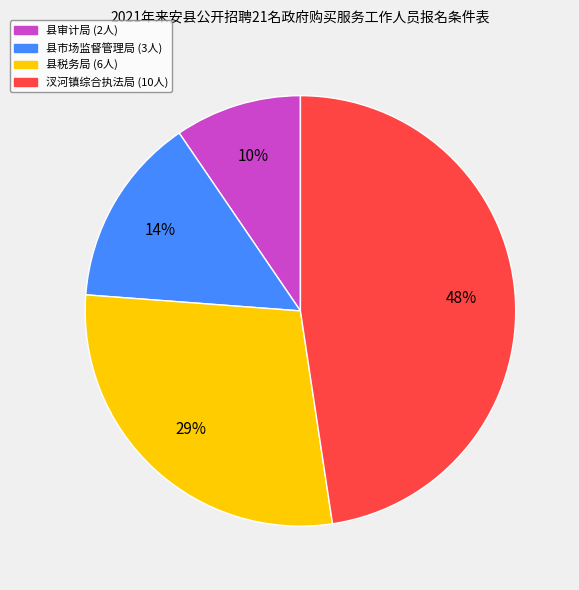

Which category has the smallest portion of the pie?

县审计局